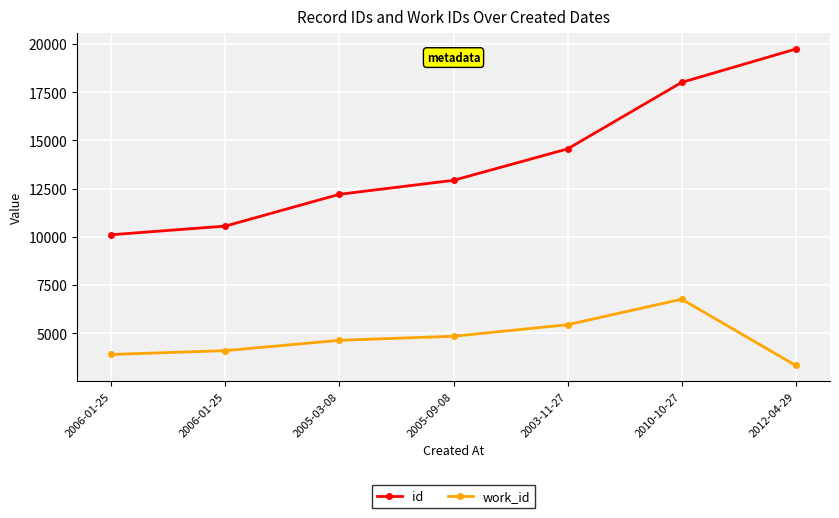

What are all the series names shown in the legend?

id, work_id